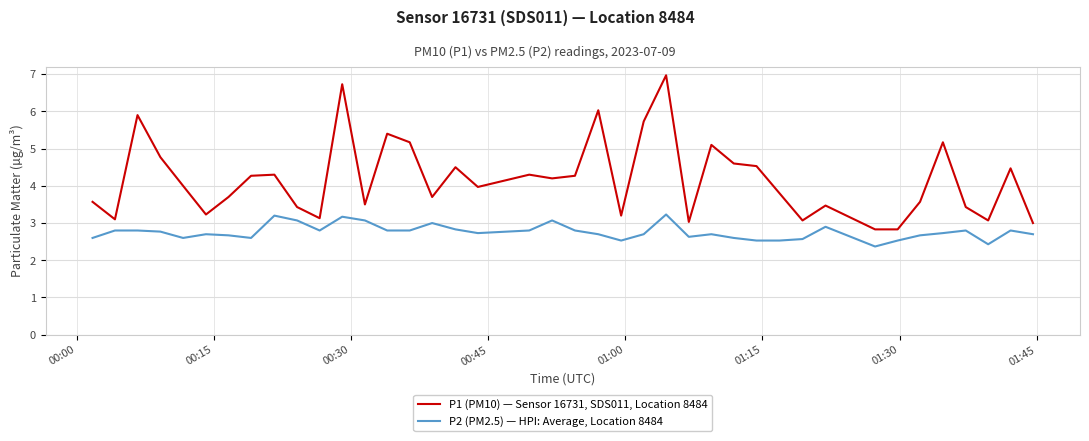

Rank the series by their average value, from lowest to highest.

P2 (PM2.5) — HPI: Average, Location 8484, P1 (PM10) — Sensor 16731, SDS011, Location 8484